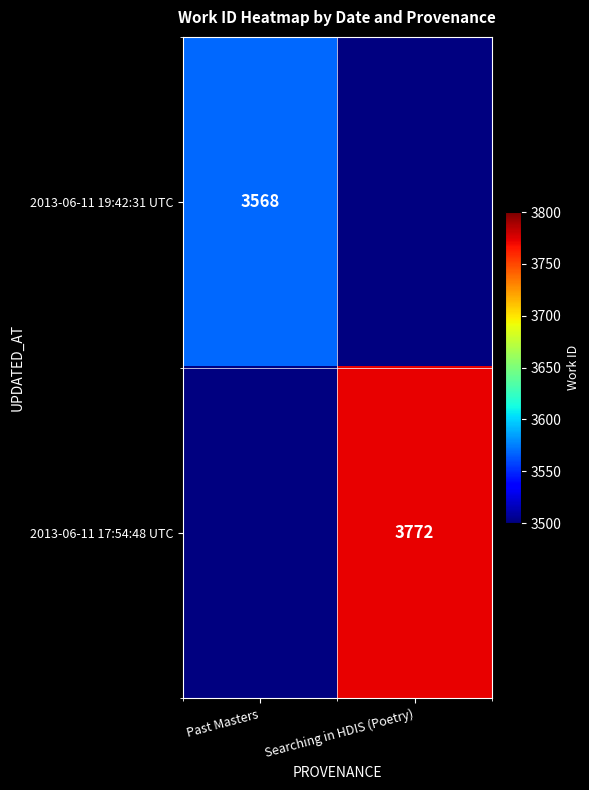

Is it true that 2013-06-11 17:54:48 UTC equals 2180 at Searching in HDIS (Poetry)?

False